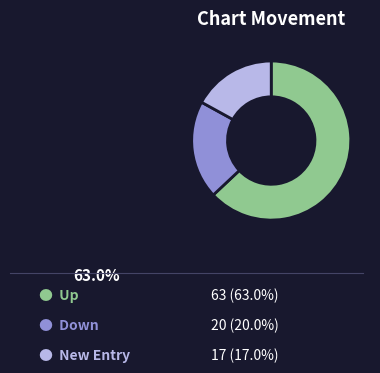

Does any single category account for the majority?

Yes